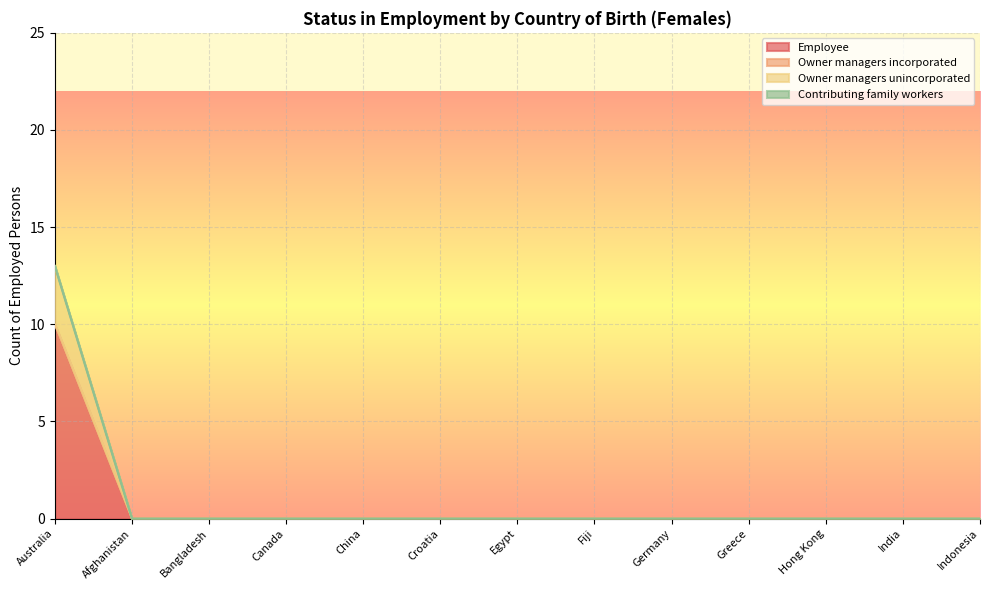

Between Afghanistan and China, which is larger?

Afghanistan